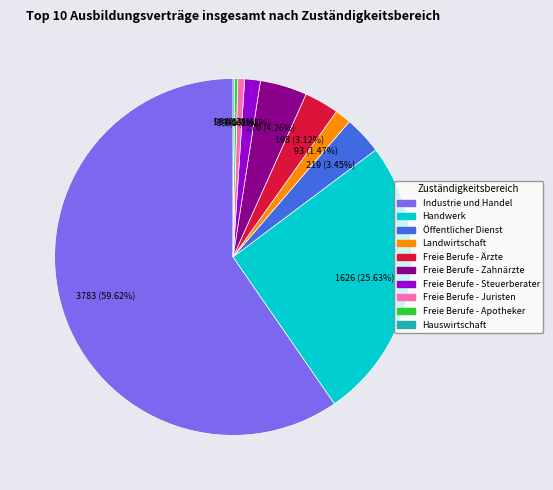

Which slice is the largest?

Industrie und Handel